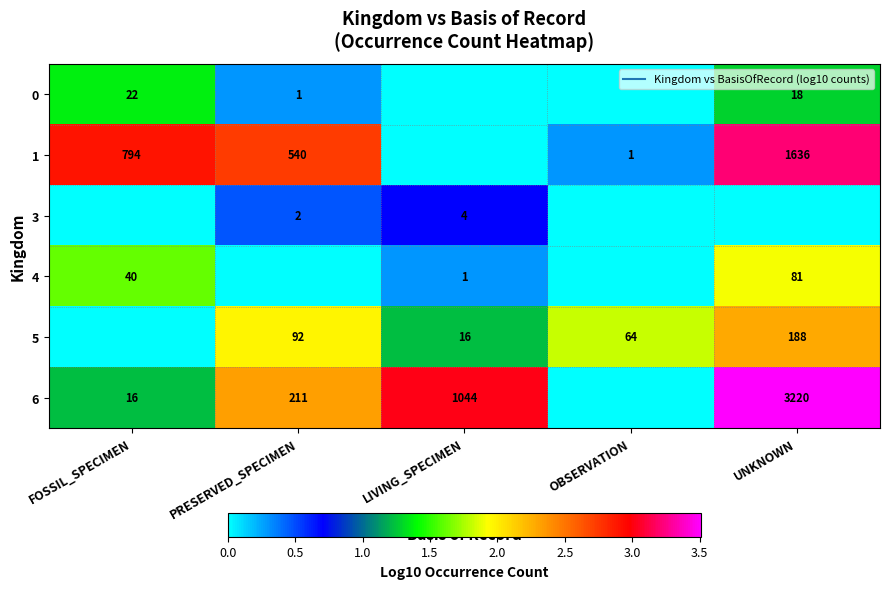

Between OBSERVATION and LIVING_SPECIMEN, which is larger?

OBSERVATION